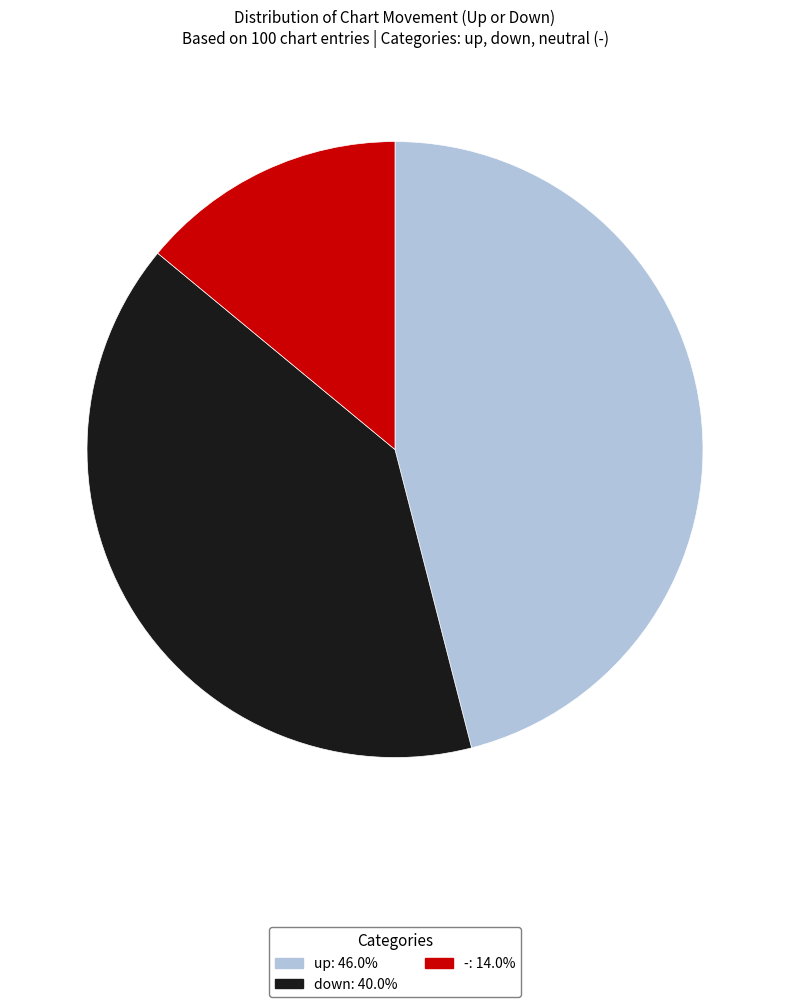

Does up account for over 50% of the chart?

No